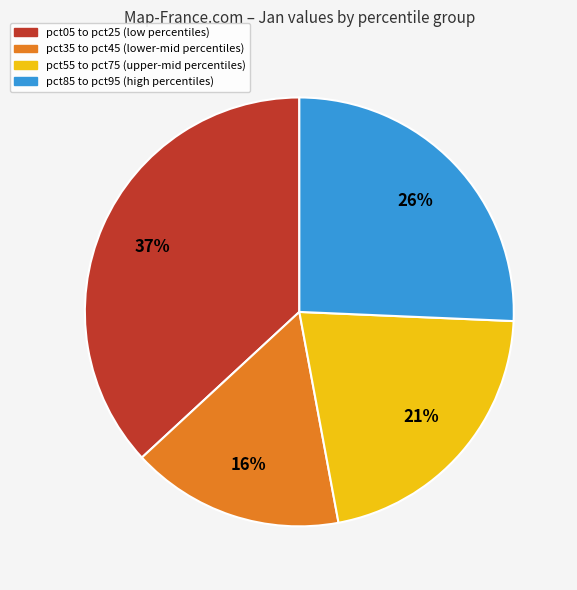

Is there any slice that represents more than half of the pie?

No